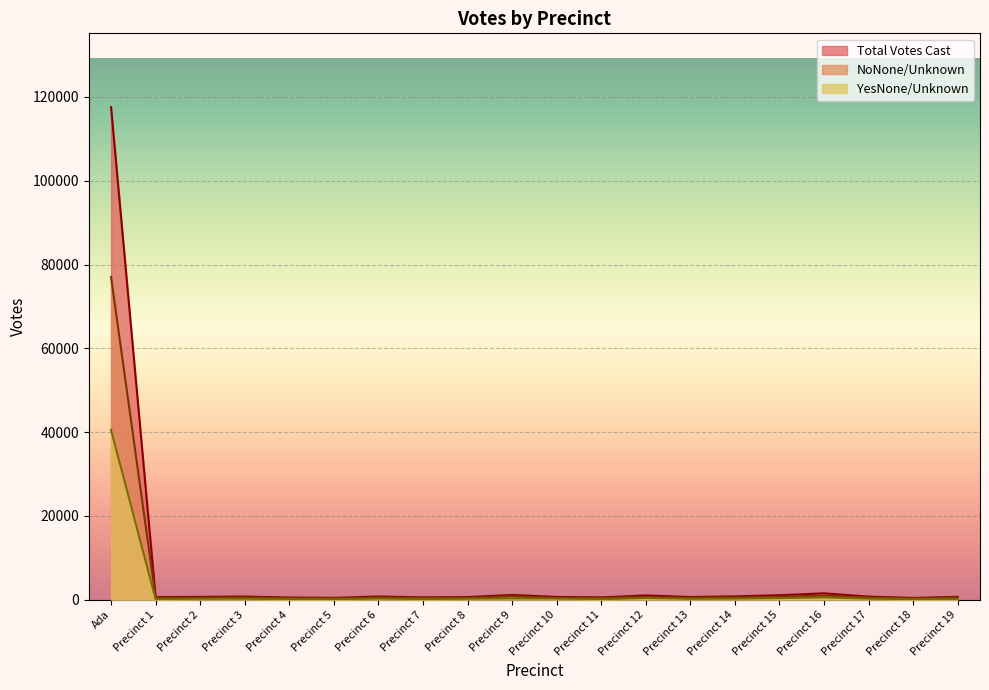

What is the total value across all series at Precinct 3?

1488